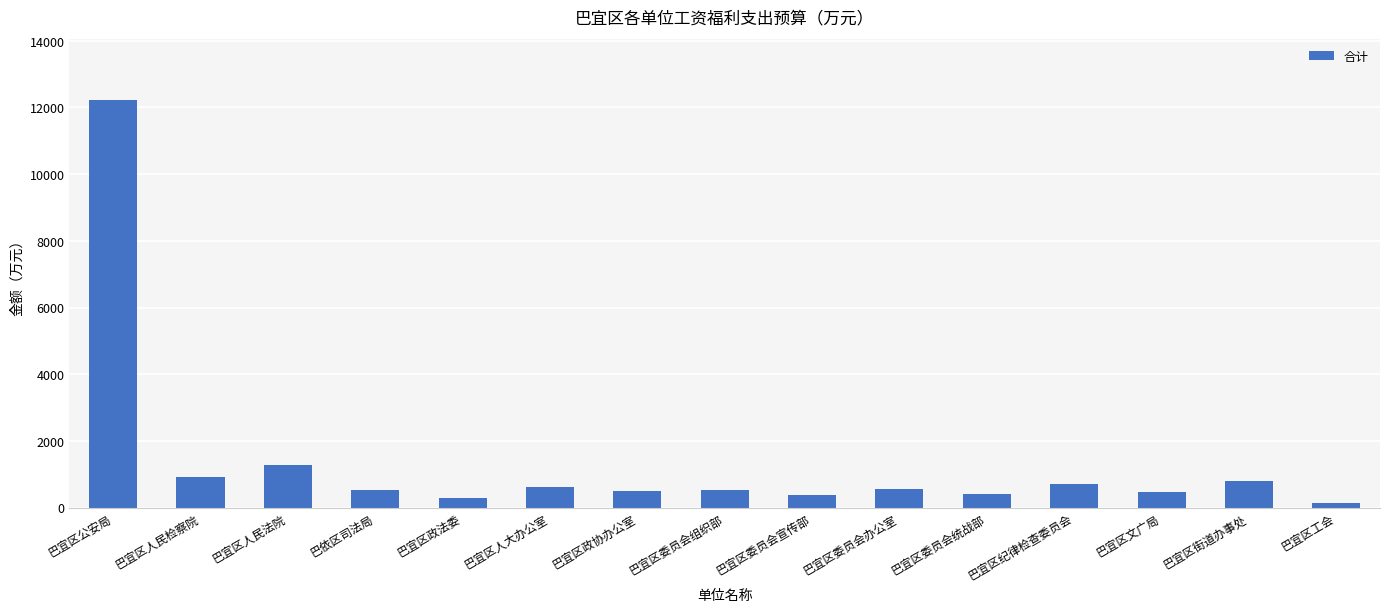

How many data points are less than 538?

7